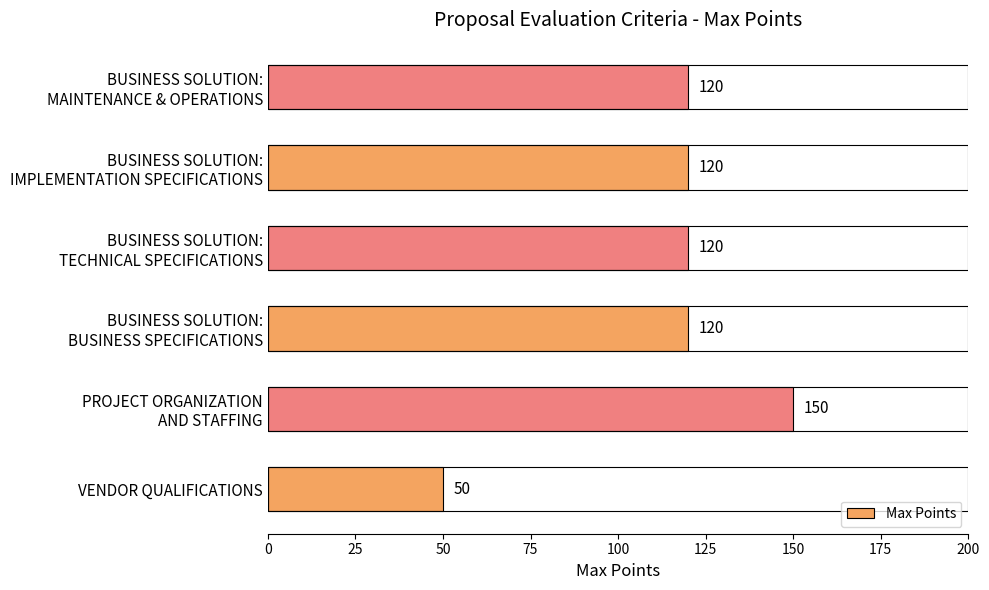

Is it true that the value at VENDOR QUALIFICATIONS is 69?

False